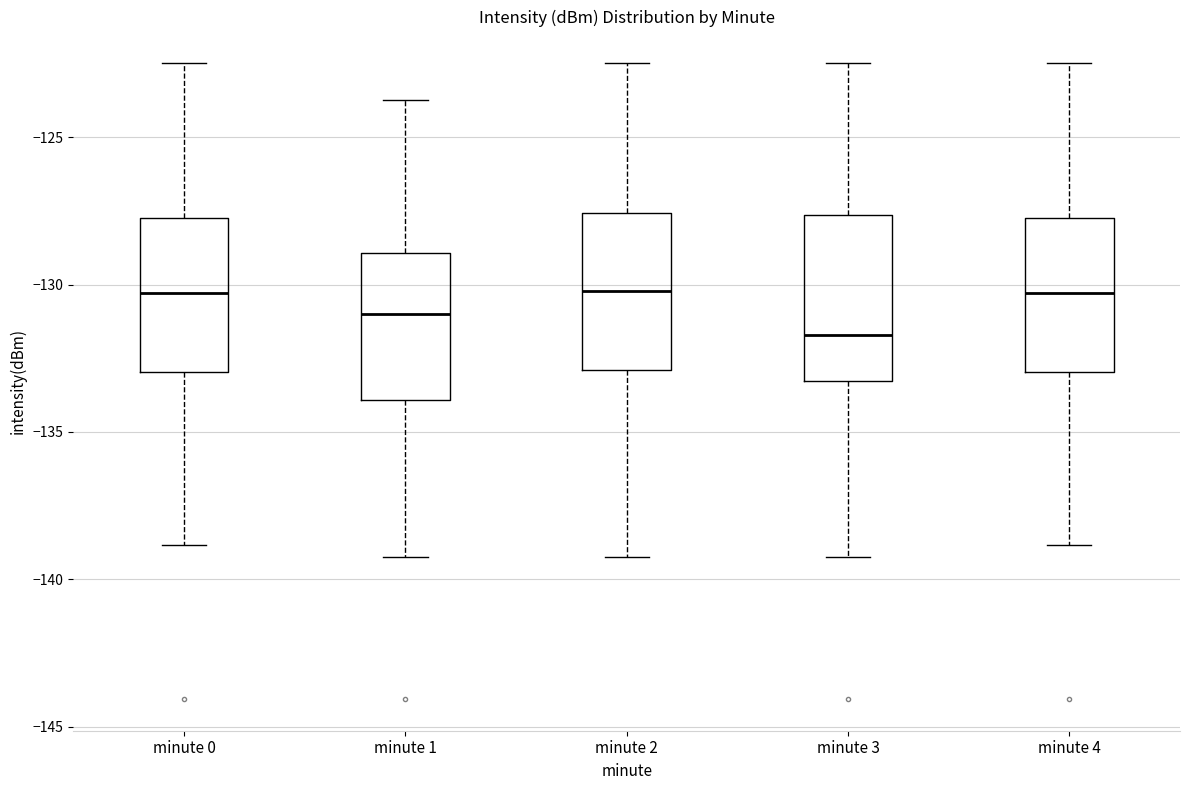

Reading left to right, transcribe this box plot: for each box, give where its median line is, the range the box spans, and where its two whiskers end, as read against the y-axis. The values are not printed on the chart, so give them approximately, as read against the axis.

minute 0: median -130.5, box -133.0 to -127.5, whiskers -139.0 to -122.5
minute 1: median -131.0, box -134.0 to -129.0, whiskers -139.0 to -123.5
minute 2: median -130.0, box -133.0 to -127.5, whiskers -139.0 to -122.5
minute 3: median -131.5, box -133.5 to -127.5, whiskers -139.0 to -122.5
minute 4: median -130.5, box -133.0 to -127.5, whiskers -139.0 to -122.5